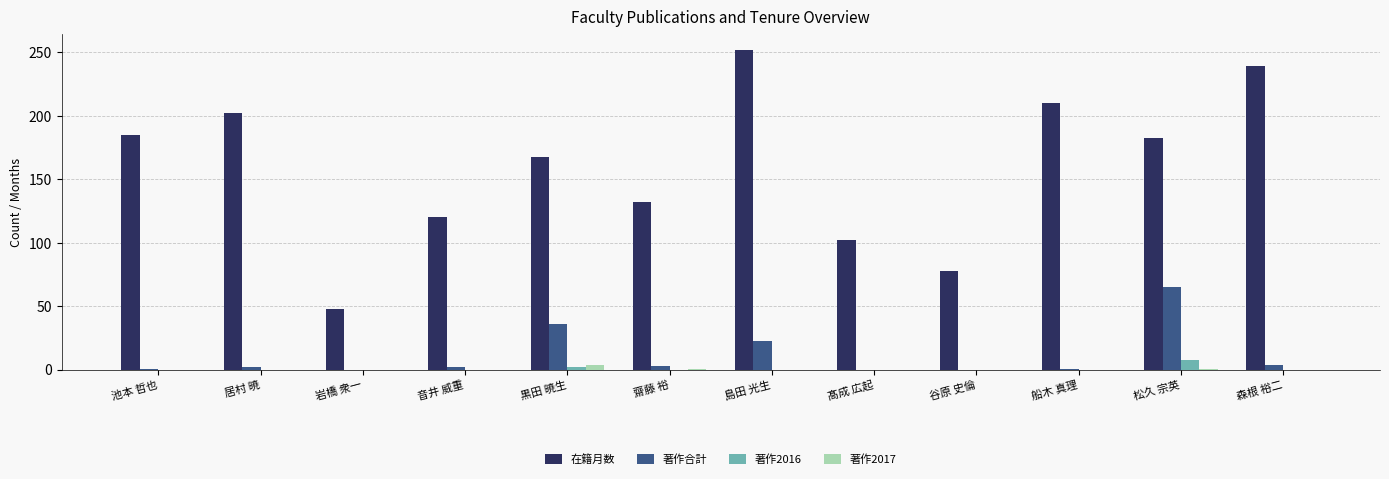

What is the maximum value for 在籍月数?

252